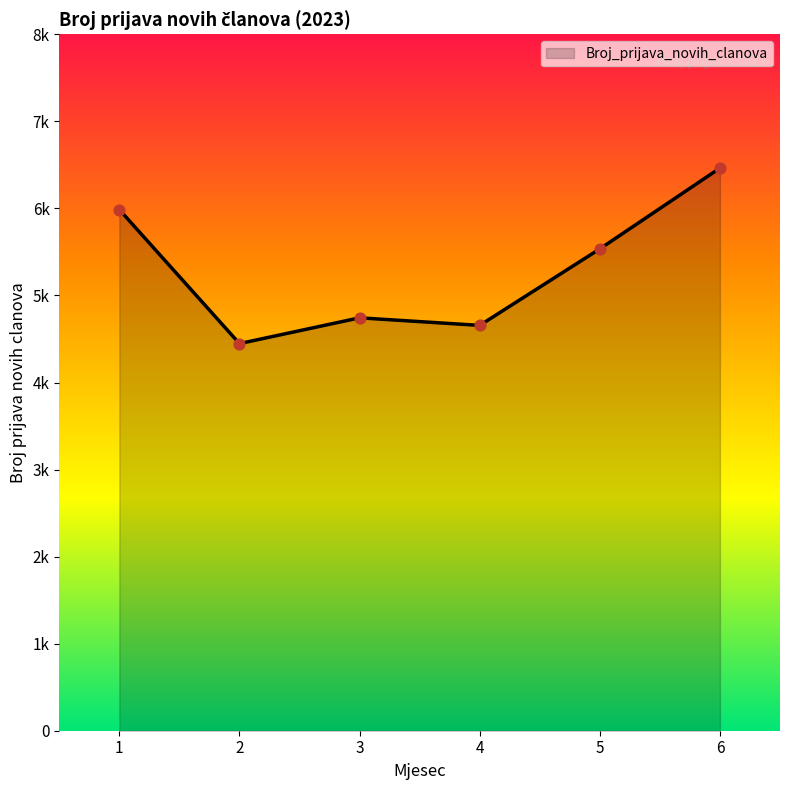

Which has a higher value, 4 or 1?

1